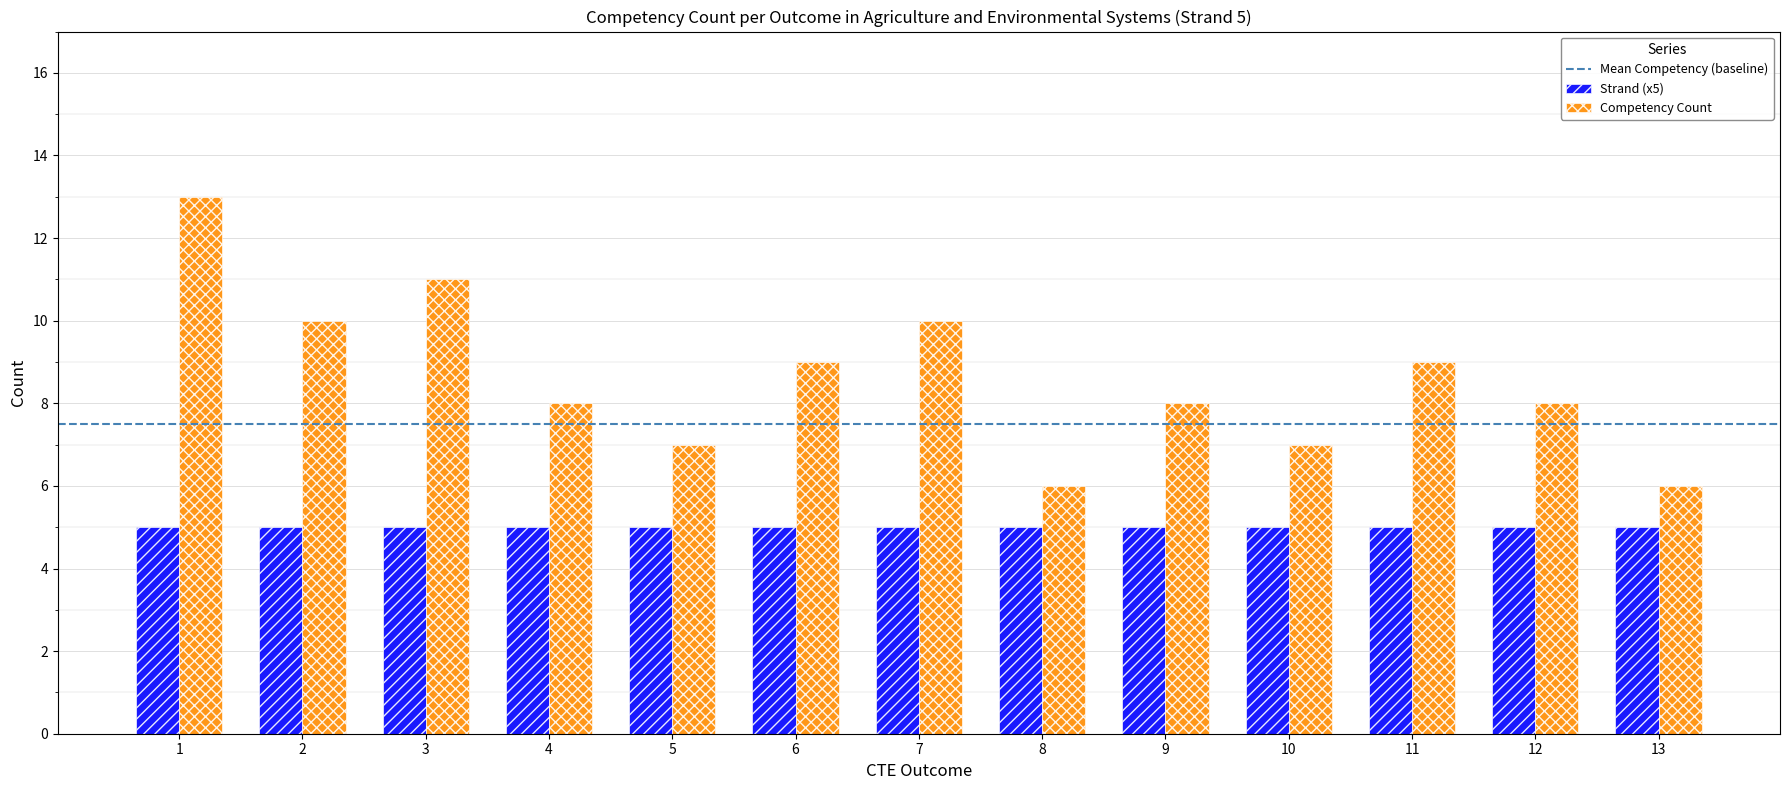

Which series changed the most between 1 and 10?

Competency Count